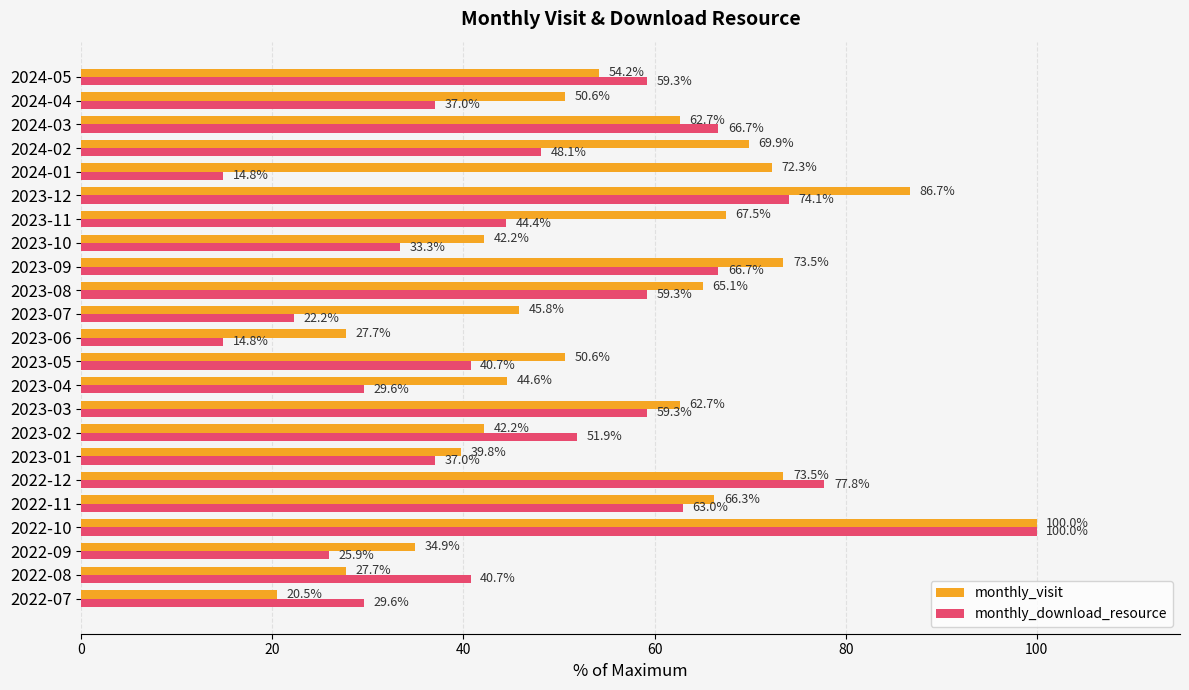

How many data points in monthly_visit are above 54?

12